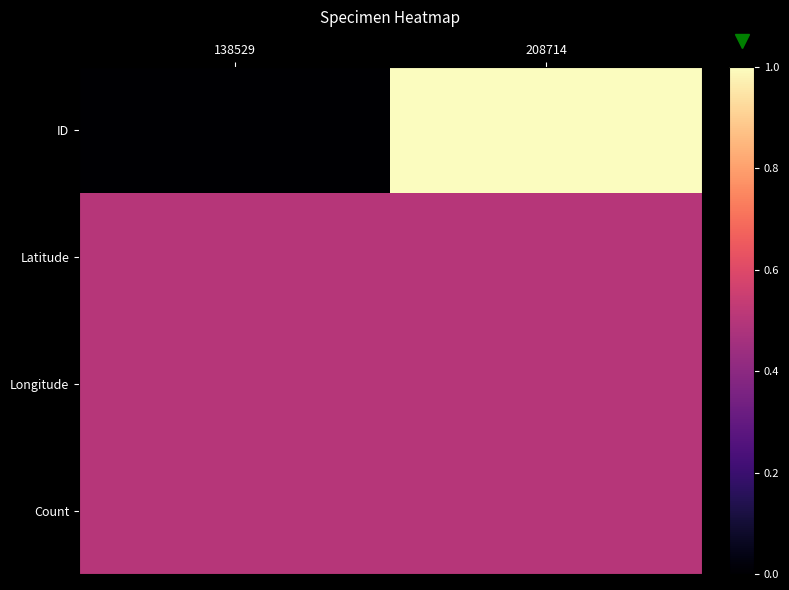

Rank the series by their maximum value, from highest to lowest.

ID, Latitude, Longitude, Count